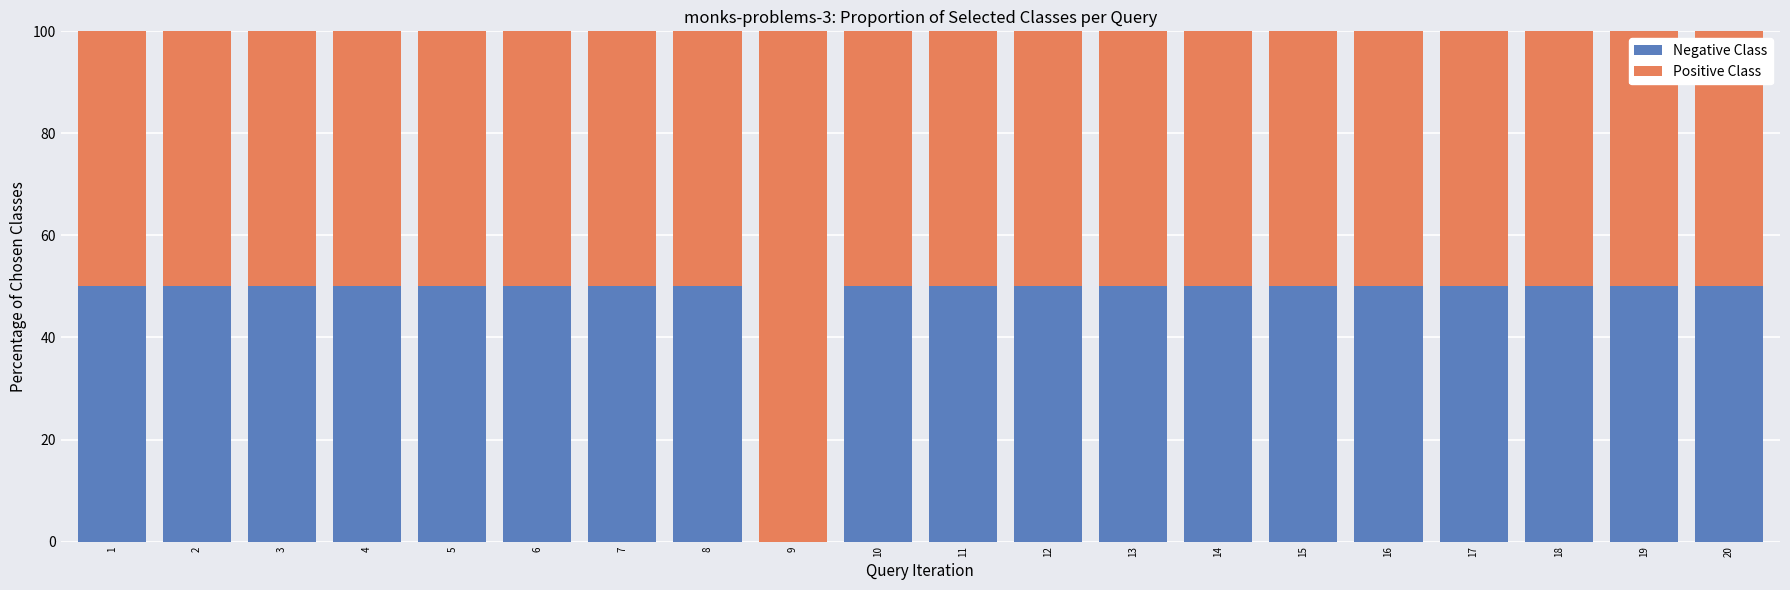

How many categories are shown in the chart?

20